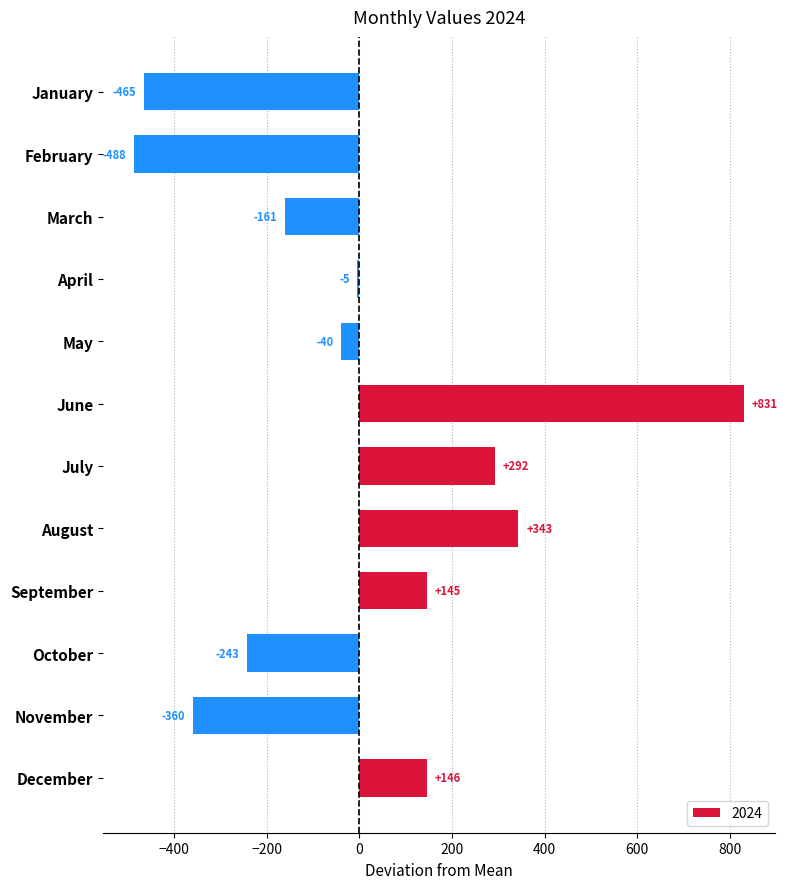

List the labels in order of value, largest first.

June, August, July, December, September, April, May, March, October, November, January, February